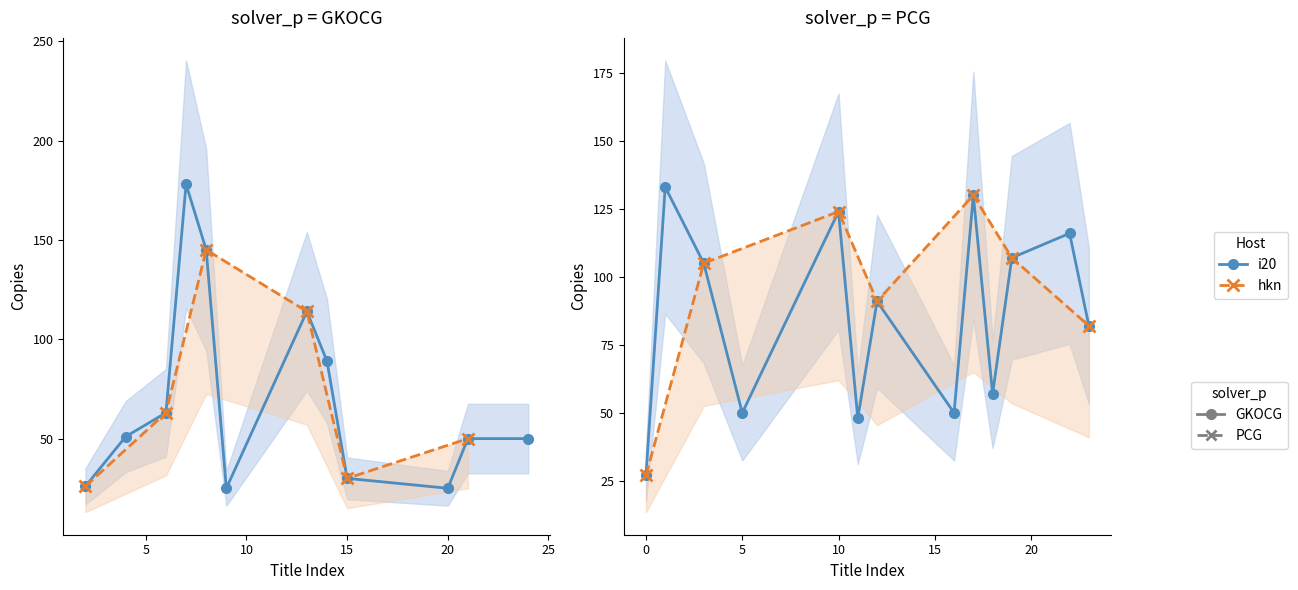

Reading right to left, extract all data points from this chart.

50	82	116	50	25	107	57	130	50	30	89	114	91	48	124	25	145	178	63	50	51	105	26	133	27